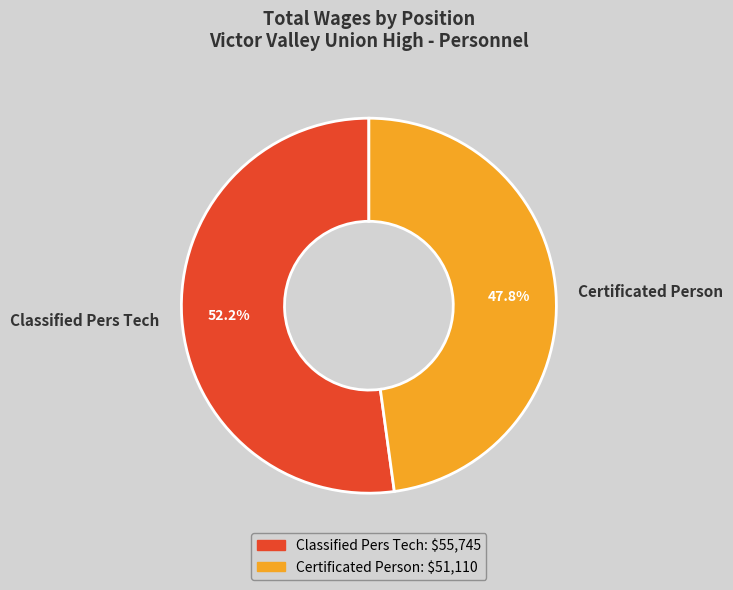

To the nearest percent, what is the combined percentage of Classified Pers Tech and Certificated Person?

100%